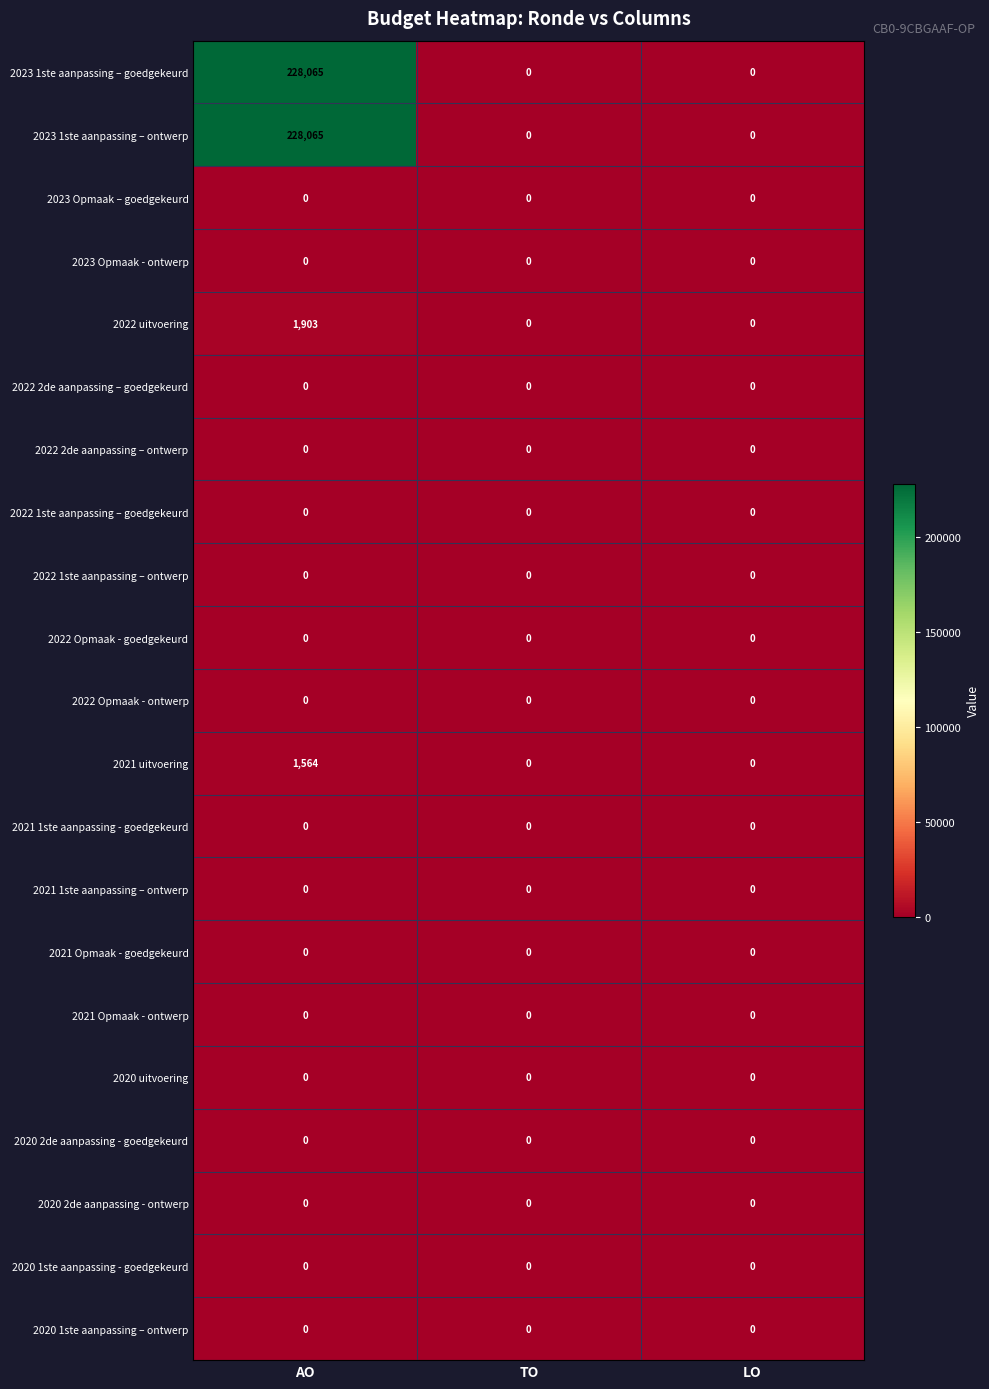

What is the maximum value shown in the chart?

228065